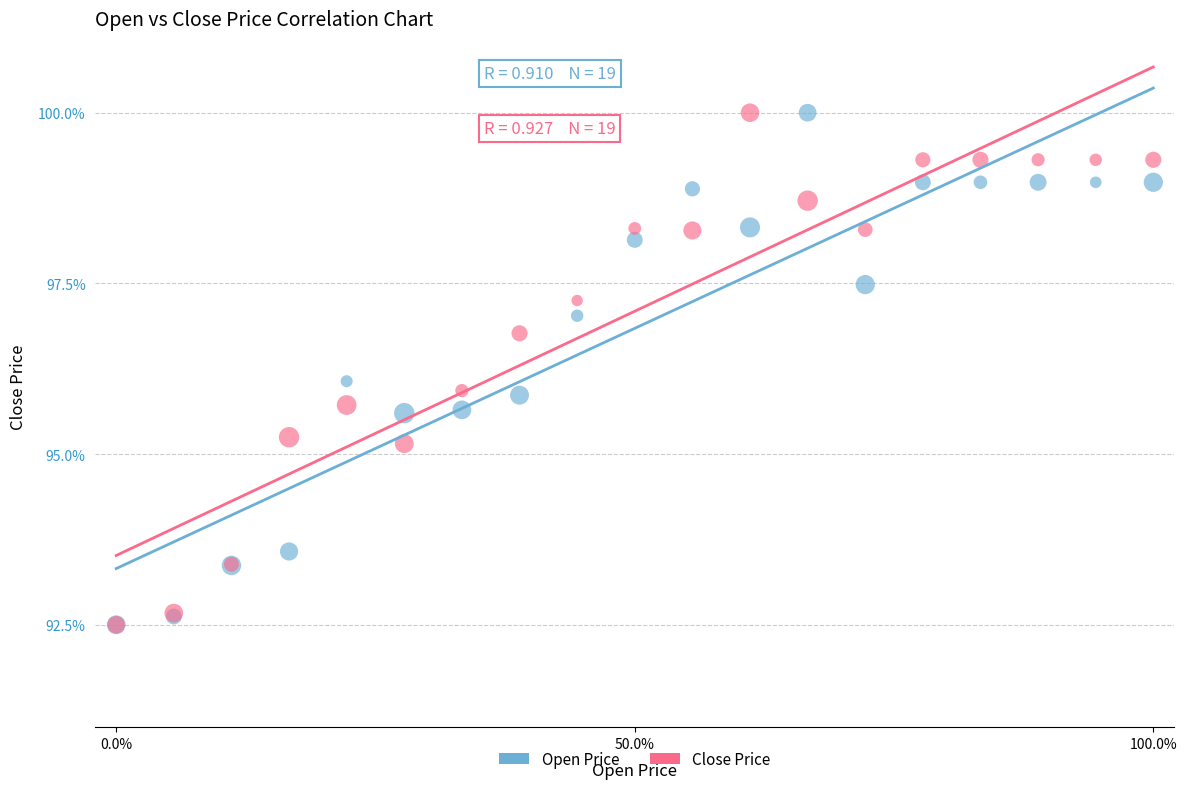

What are all the series names shown in the legend?

Open Price, Close Price